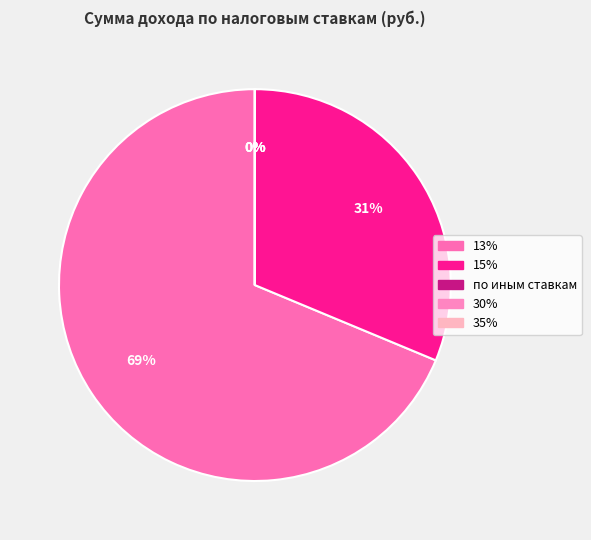

To the nearest percent, what is the difference between the 13% and 15% slice percentages?

37%